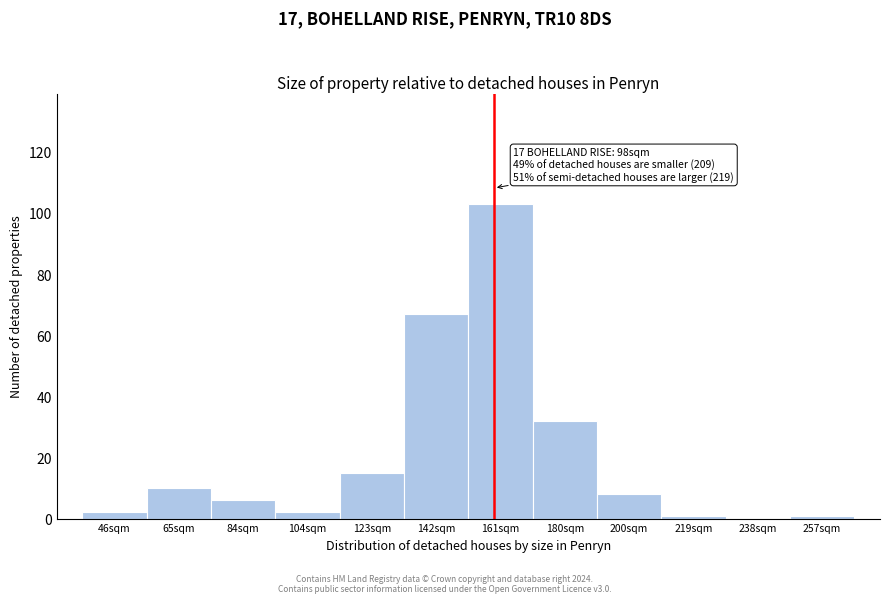

Reading left to right, what are all the values shown in this chart?

46sqm=2	65sqm=10	84sqm=6	104sqm=2	123sqm=15	142sqm=67	161sqm=103	180sqm=32	200sqm=8	219sqm=1	238sqm=0	257sqm=1